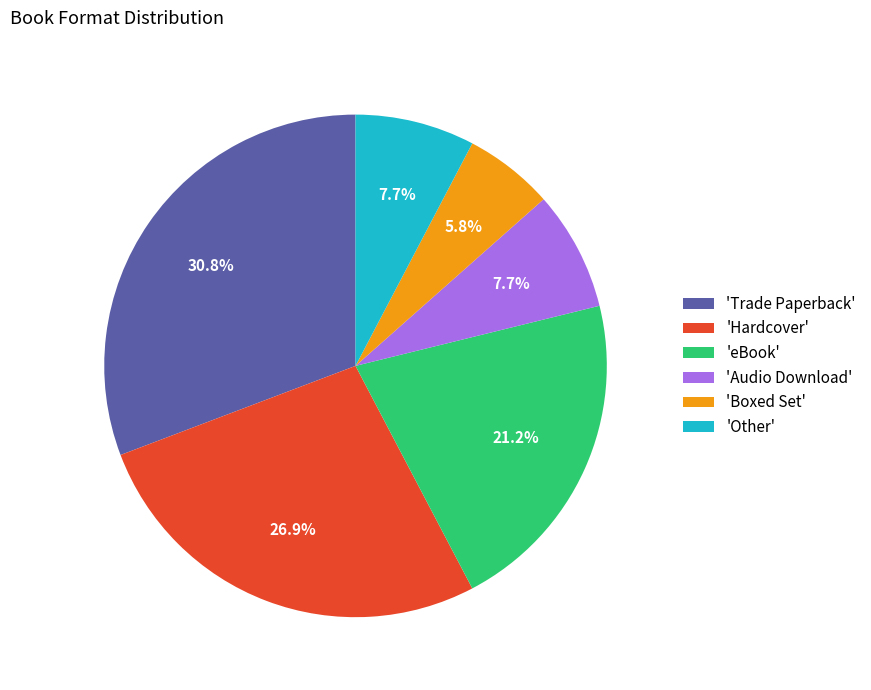

What portion of the pie excludes 'eBook'?

78.8%